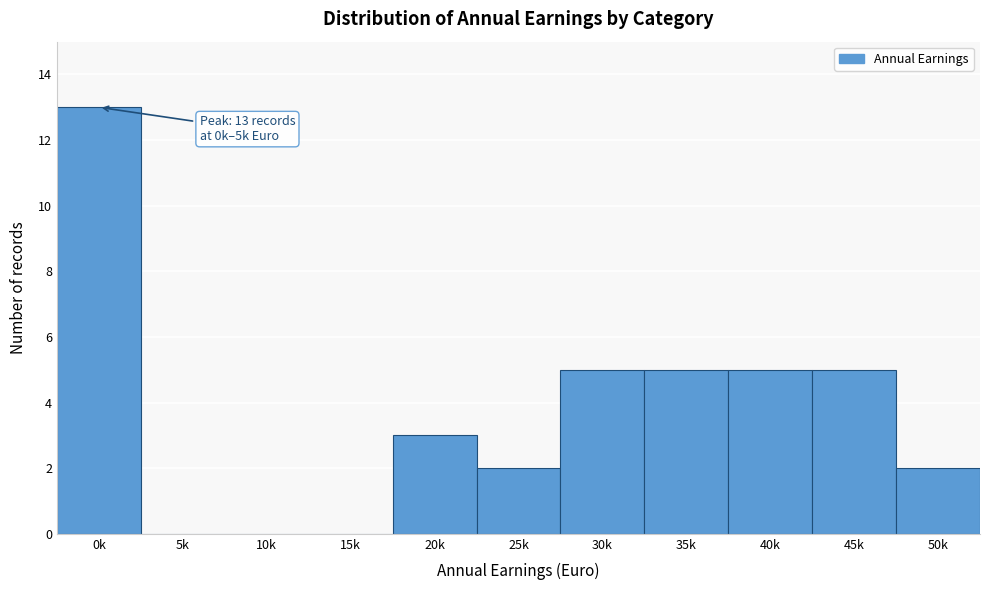

Reading left to right, what are all the values shown in this chart?

0k=13	5k=0	10k=0	15k=0	20k=3	25k=2	30k=5	35k=5	40k=5	45k=5	50k=2